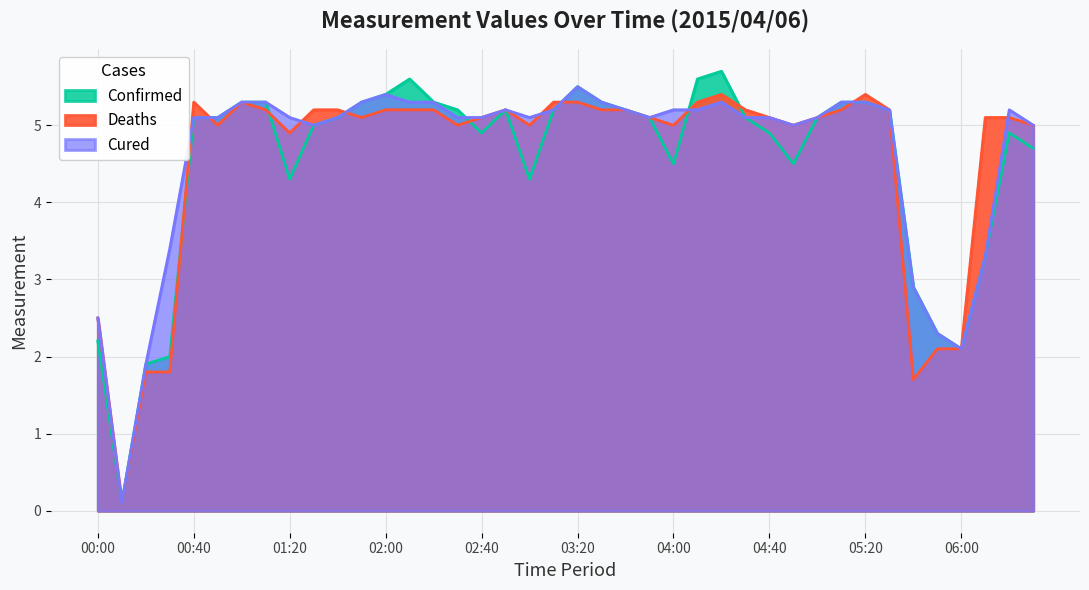

In Deaths, how many points are lower than both neighbors (excluding endpoints)?

9